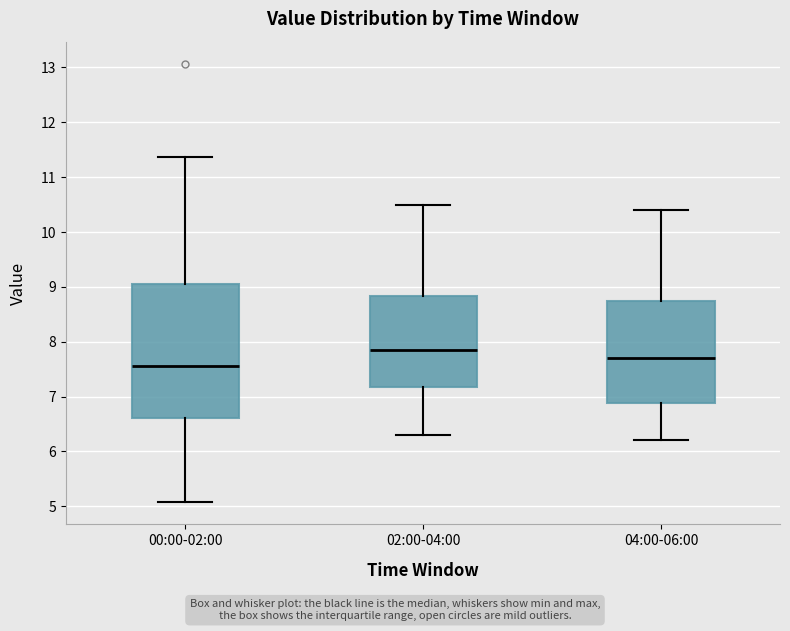

Which box's median line is the highest?

02:00-04:00